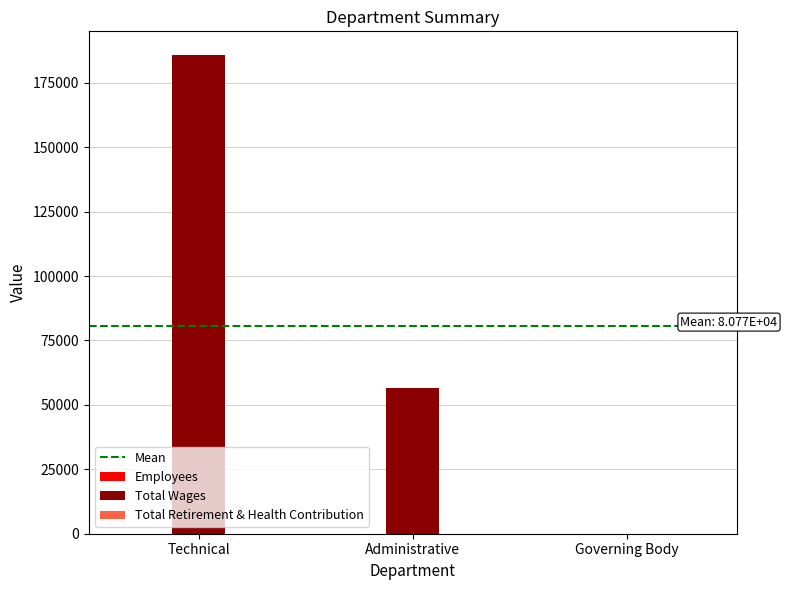

What is the average value of the Total Wages series?

80770